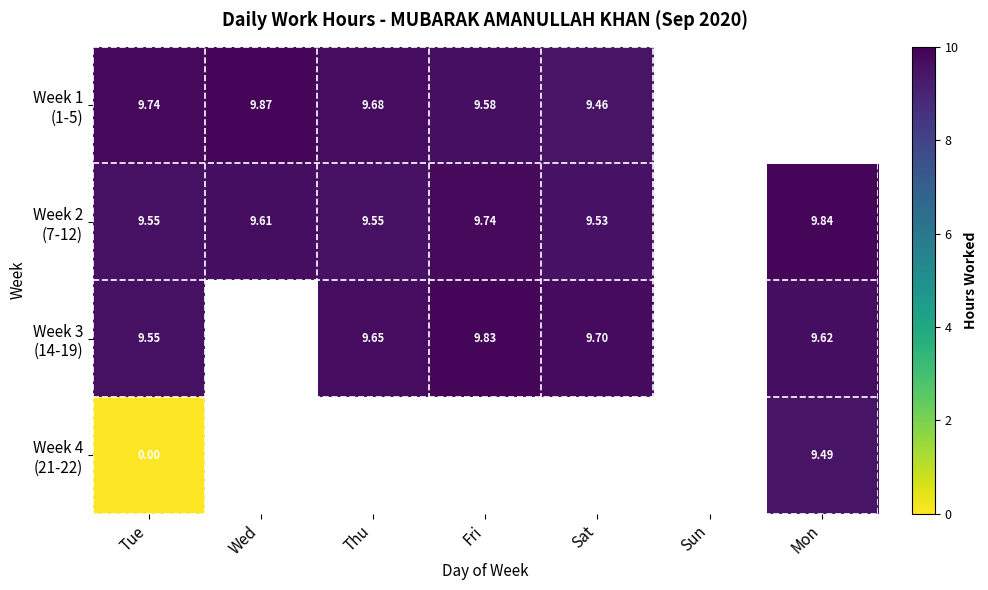

What is the difference between the maximum and minimum values in the Week 2 (7-12) series?

0.3